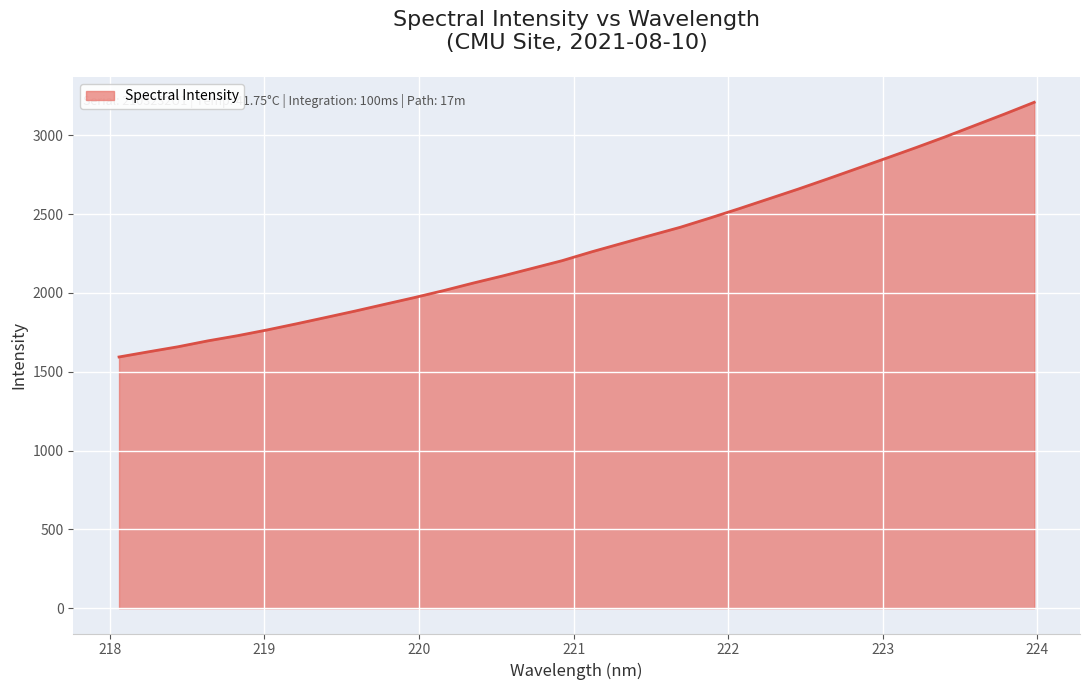

What is the difference between the maximum and minimum values?

1615.5